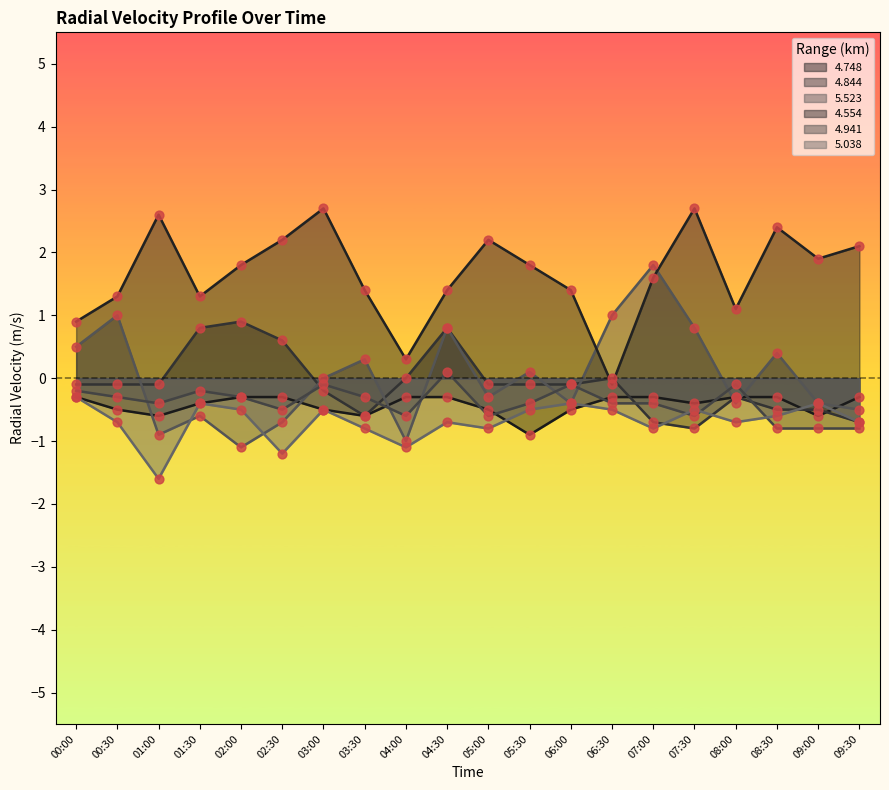

Which series reaches the maximum Y coordinate?

4.554